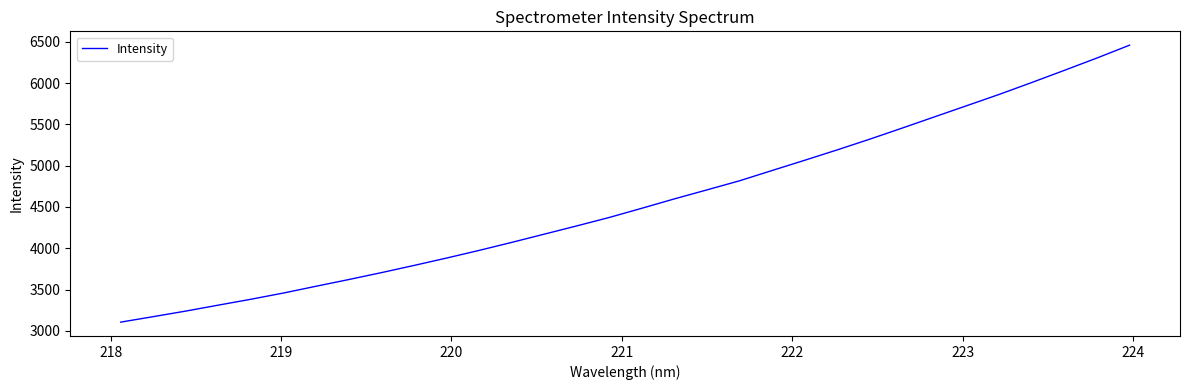

What is the sum of all values?

145754.2